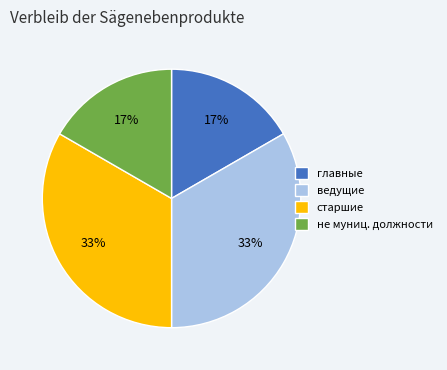

Is the sum of старшие and ведущие greater than half?

Yes